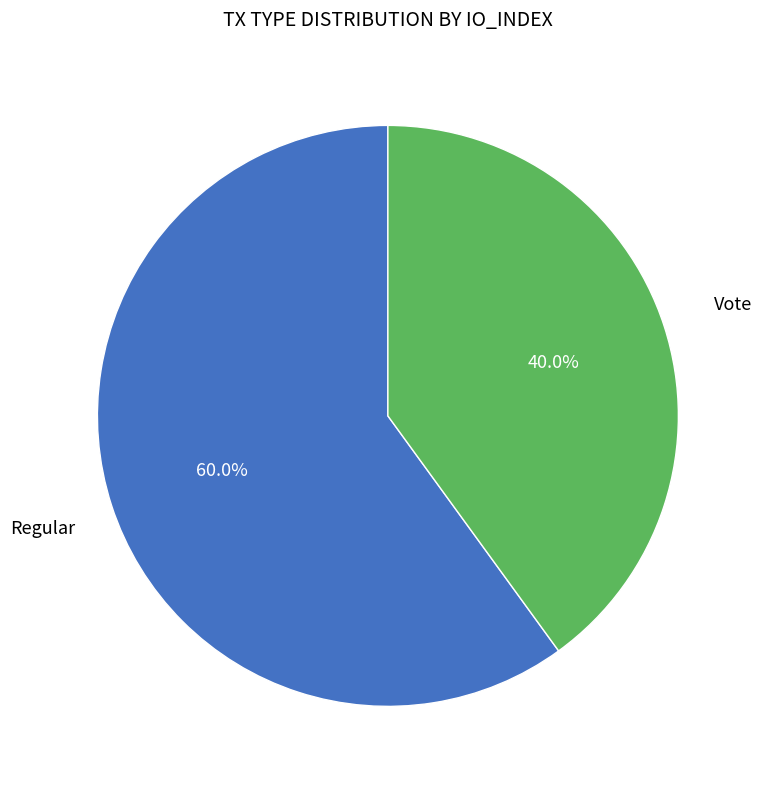

Is there any slice that represents more than half of the pie?

Yes